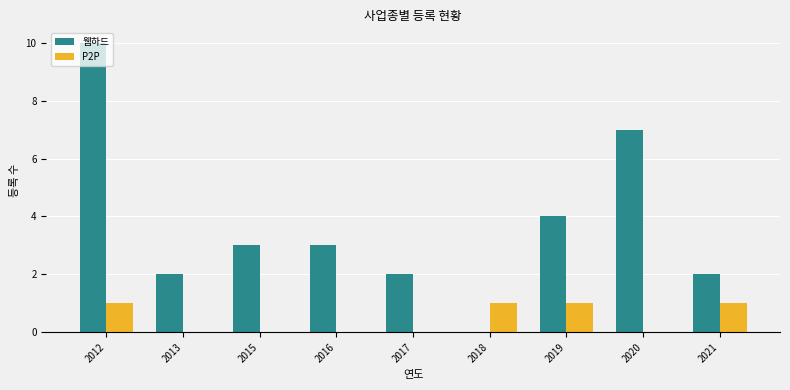

Between 2013 and 2021, which series saw the biggest shift?

P2P